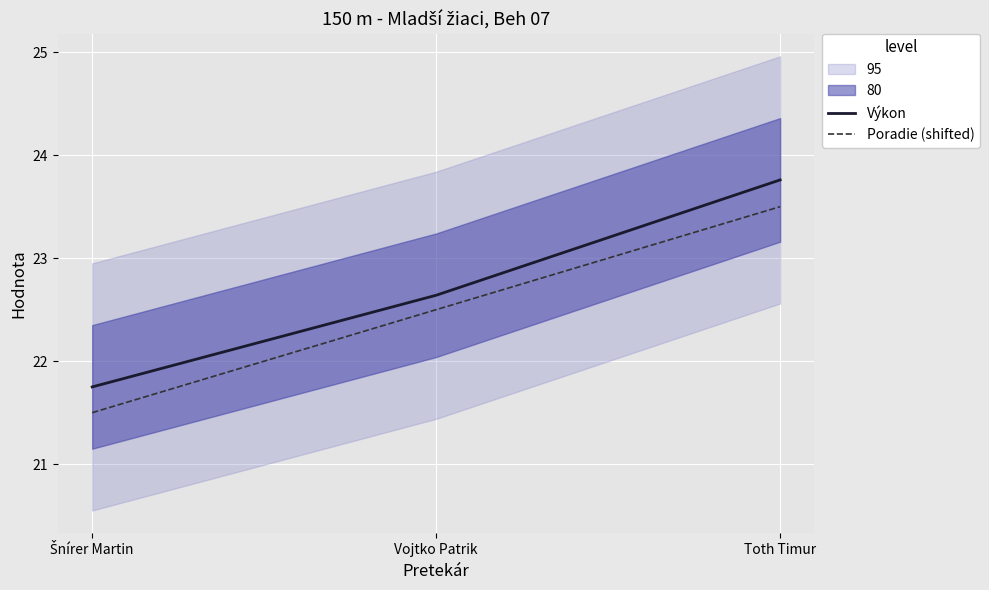

What is the label of the 3rd point from the left?

Toth Timur